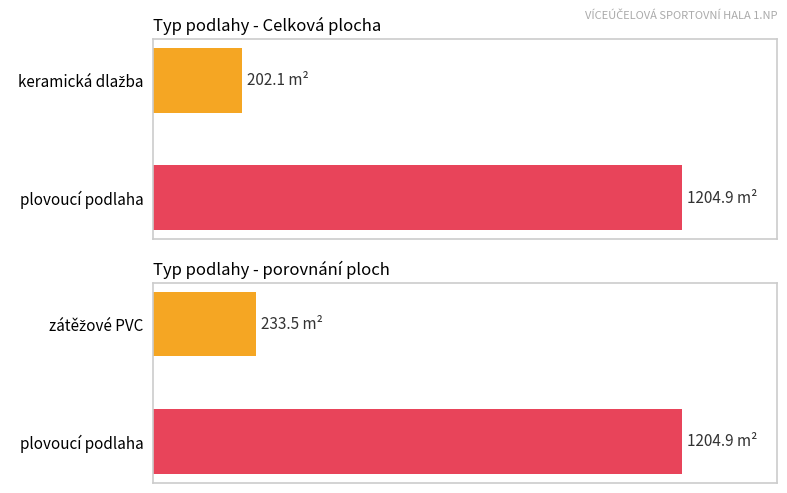

What is the value of the 1st bar from the left?

233.5